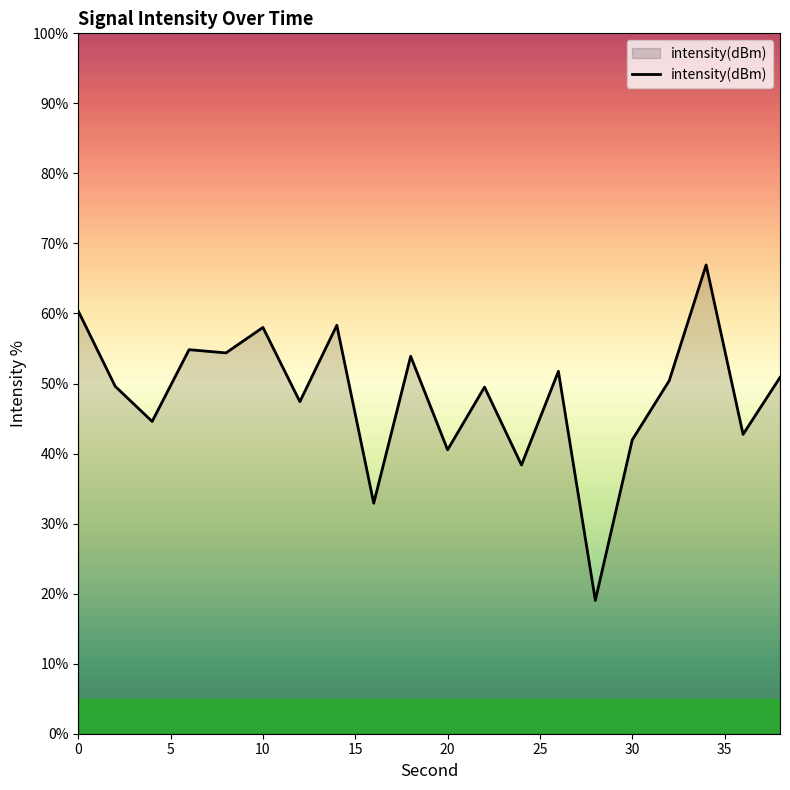

What is the difference between the maximum and minimum values?

47.9